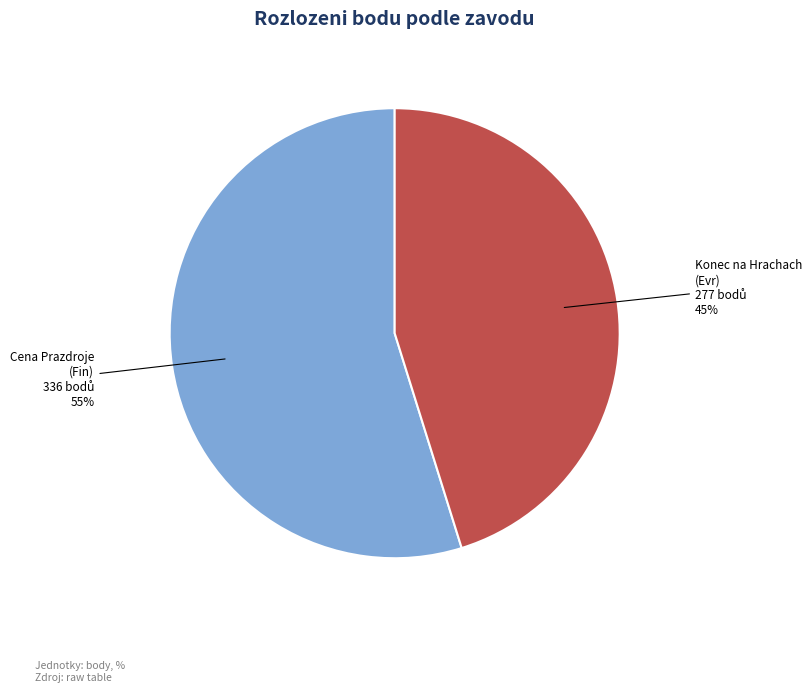

To the nearest percent, what is the difference between the largest and smallest slice percentages?

10%